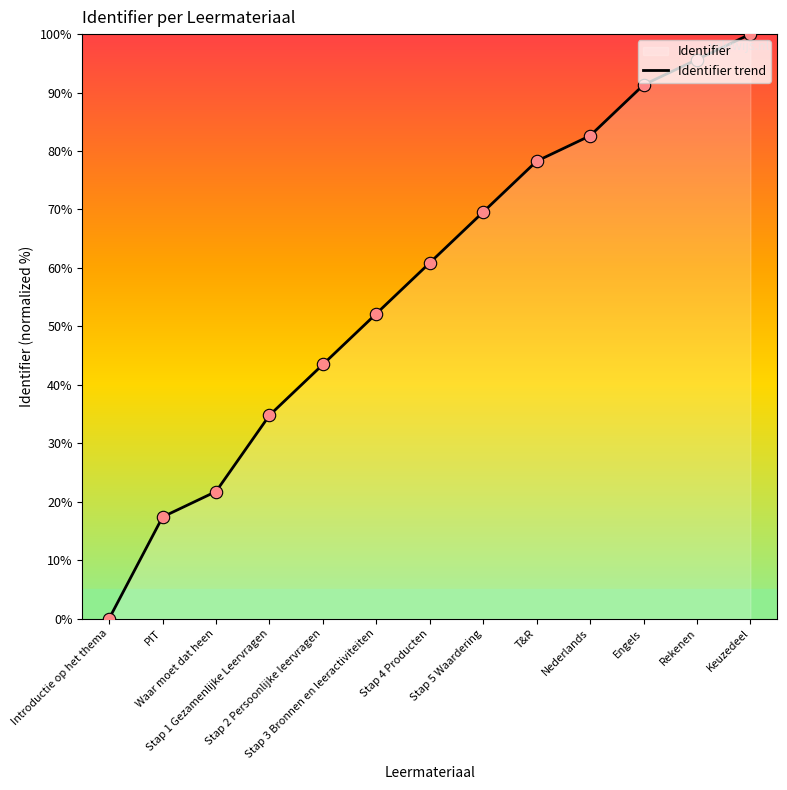

What is the change in value from Waar moet dat heen to Rekenen?

+73.9